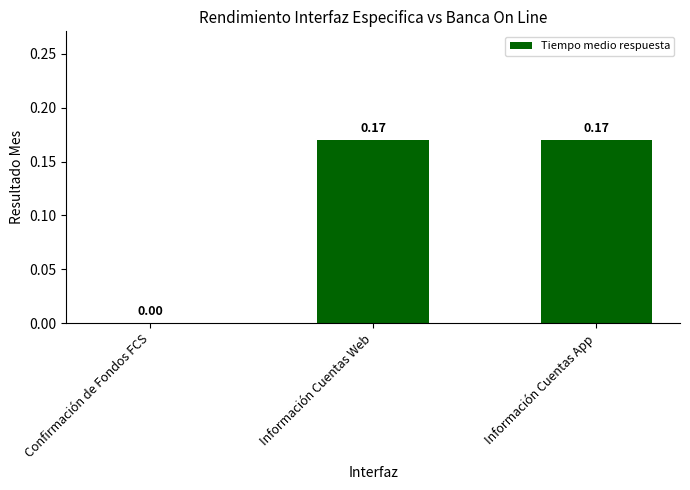

The chart shows a value of 0.3 at Información Cuentas Web. True or false?

False